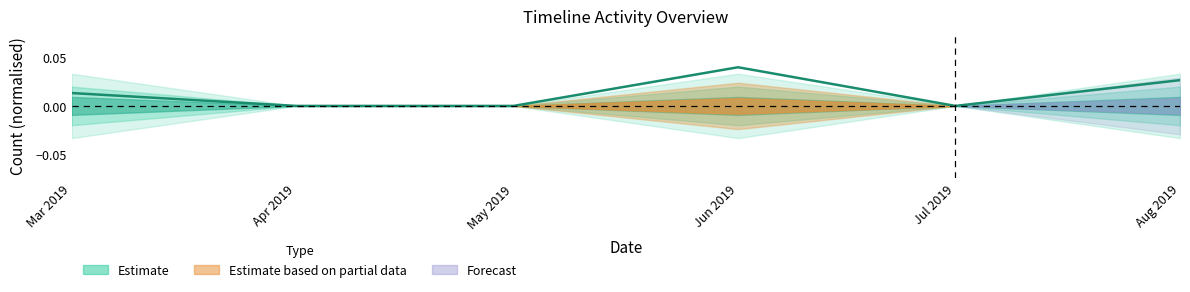

Where is the data nearest to the value 0?

Apr 2019